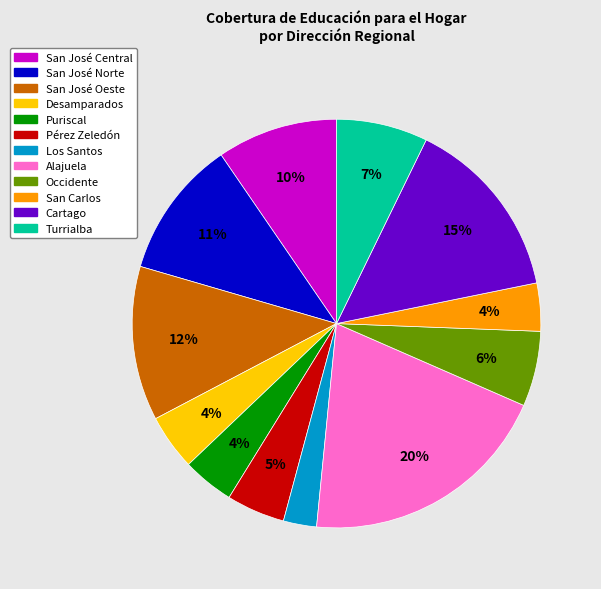

Combined, do Cartago and Los Santos account for over 50%?

No